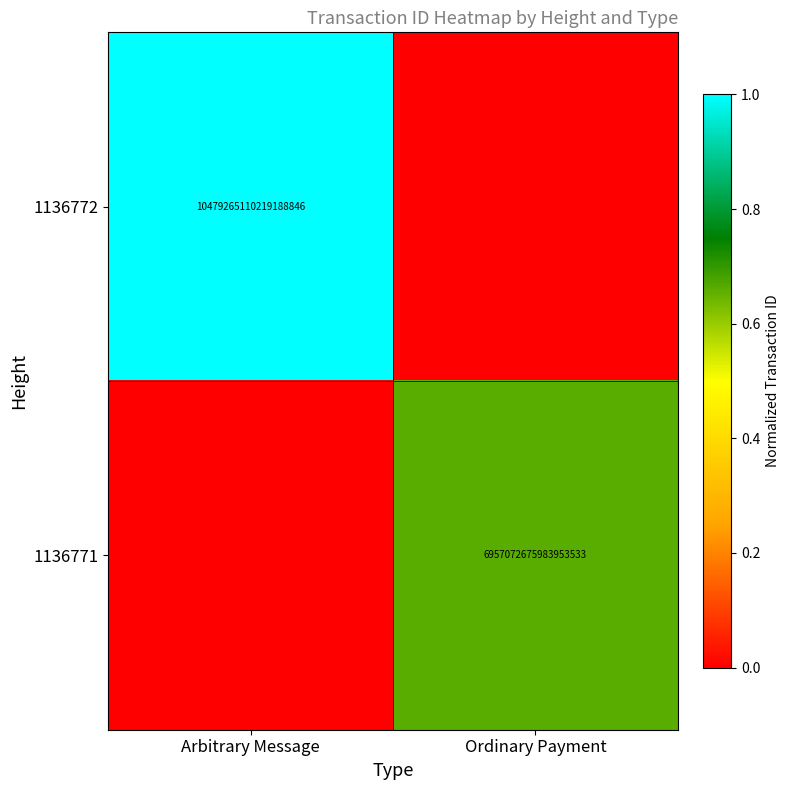

The 1136771 series shows 6957072675983953920 at Ordinary Payment. True or false?

True